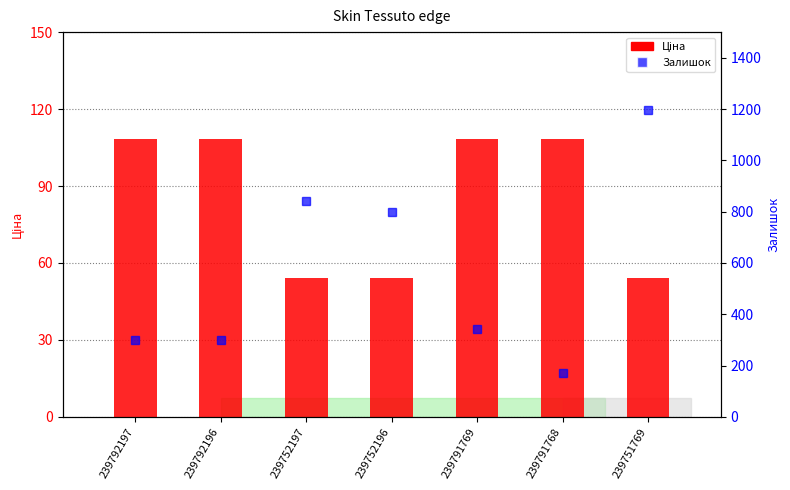

How many data points in Ціна are above 108?

4